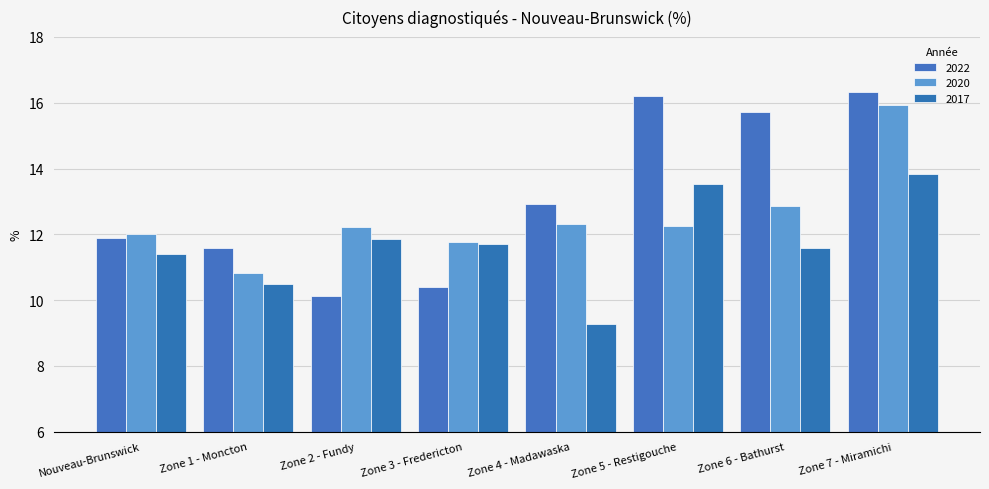

What is the difference between the maximum and minimum values in the 2020 series?

5.1